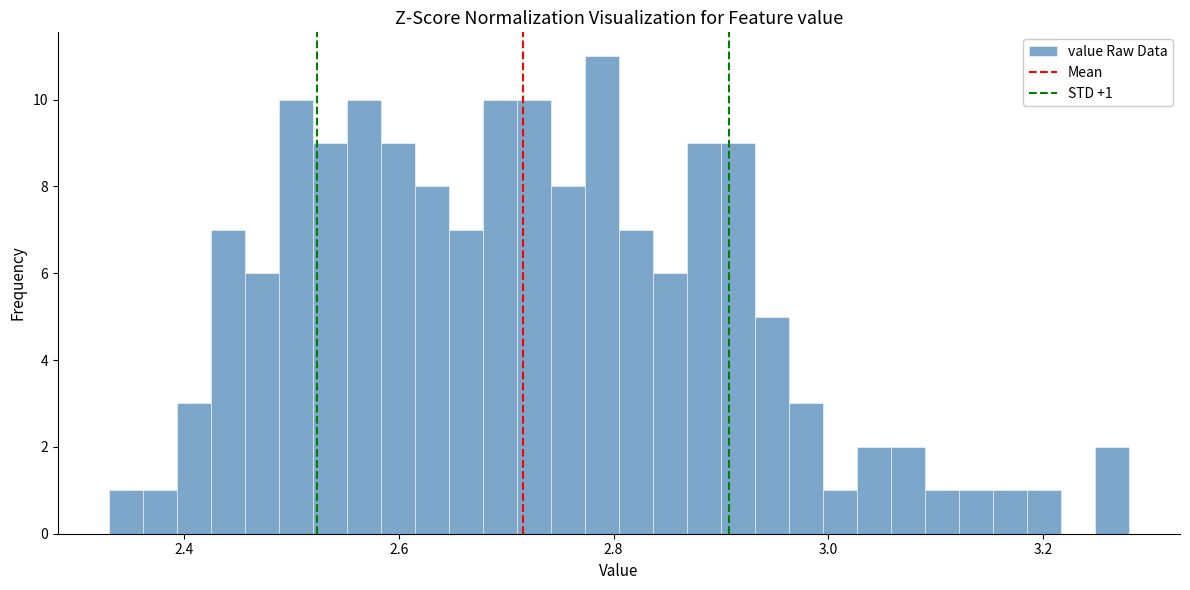

Around what value on the x-axis is the tallest bar? Give the approximate position of its centre, as read against the axis.

2.78